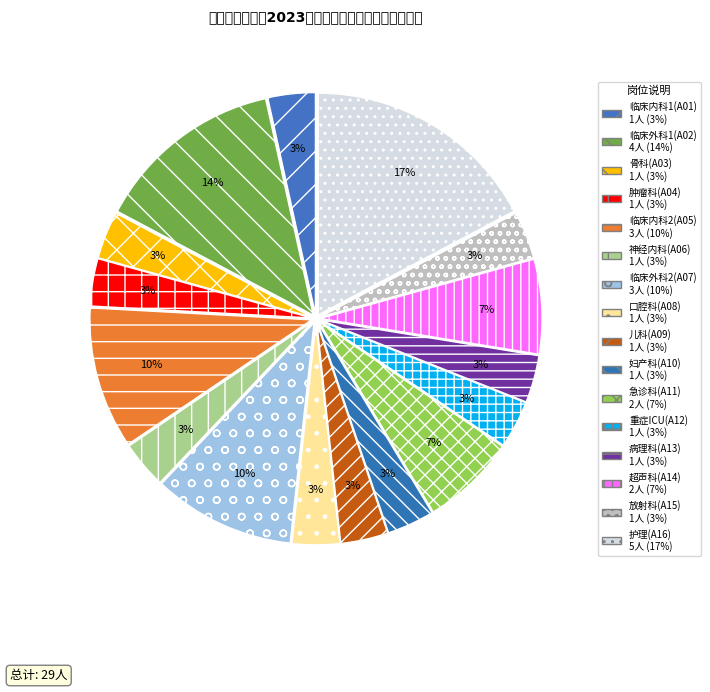

What is the change in value from 儿科(A09) to 护理(A16)?

+4